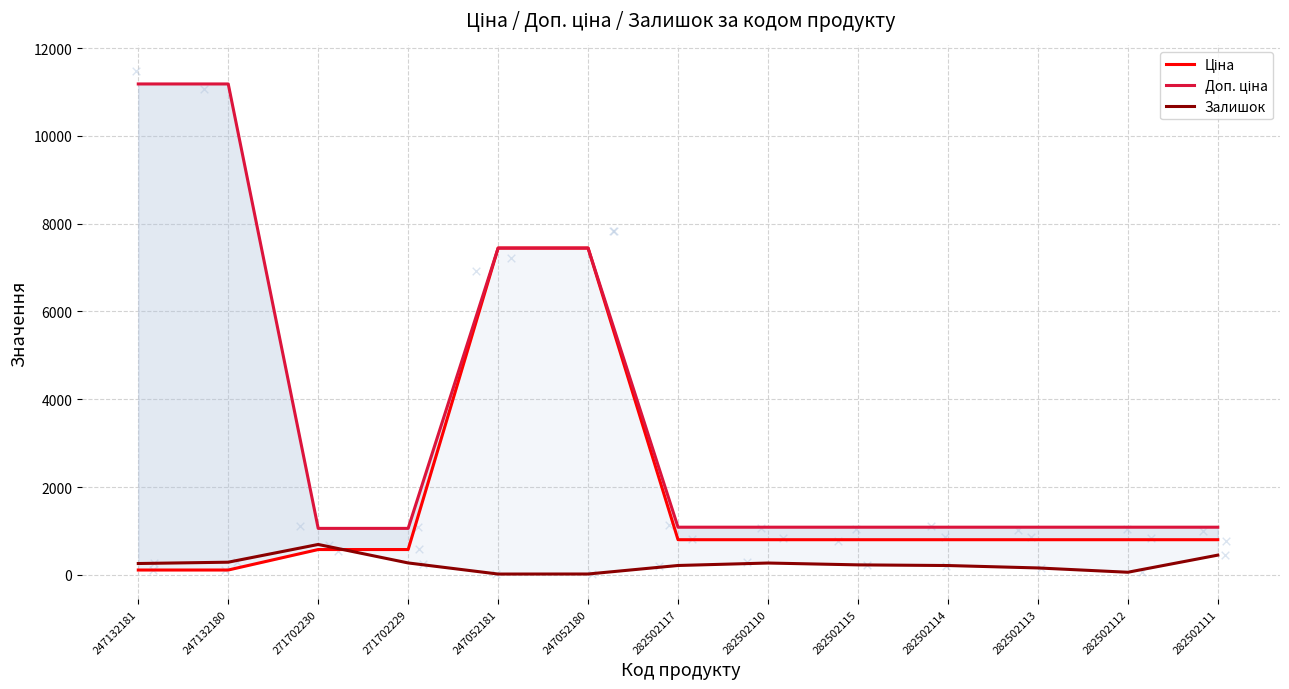

What are all the series names shown in the legend?

Ціна, Доп. ціна, Залишок